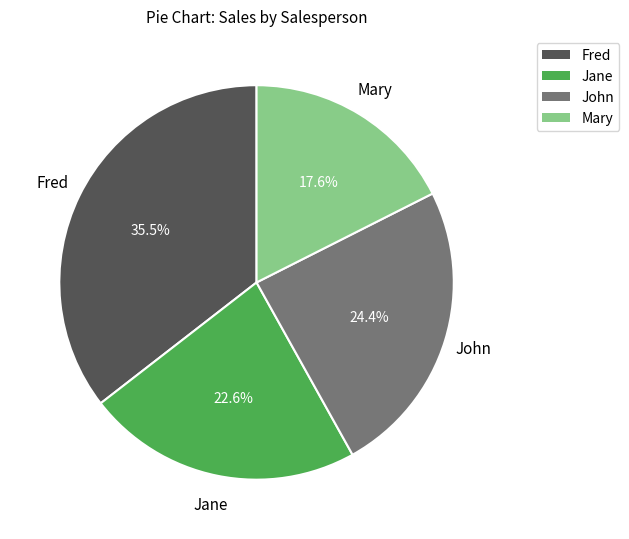

Which slice is the largest?

Fred